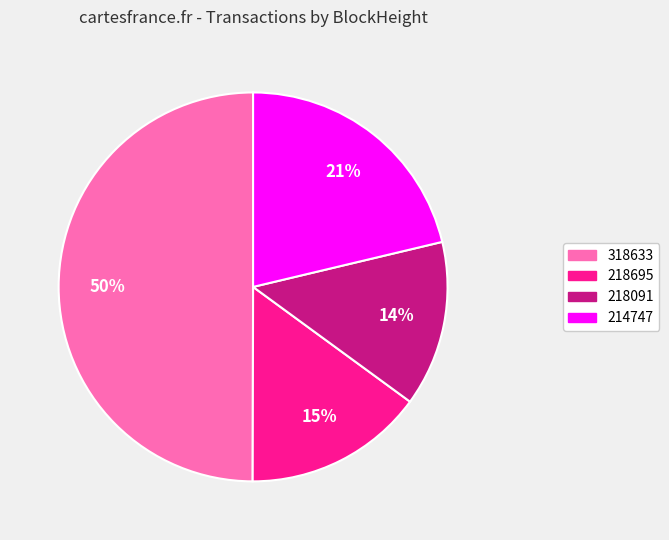

What percentage is the 214747 slice, to the nearest percent?

21%